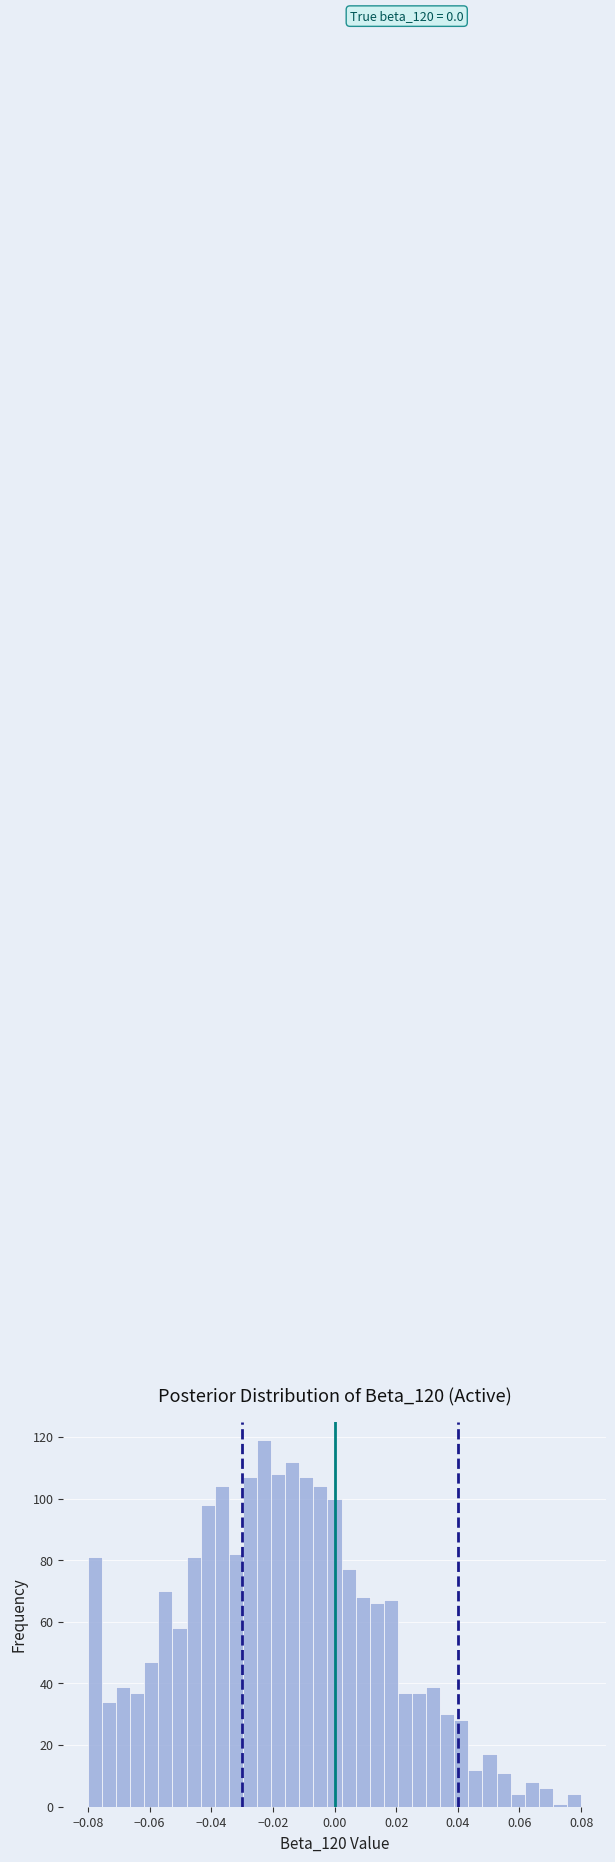

Around what value on the x-axis is the tallest bar? Give the approximate position of its centre, as read against the axis.

-0.022